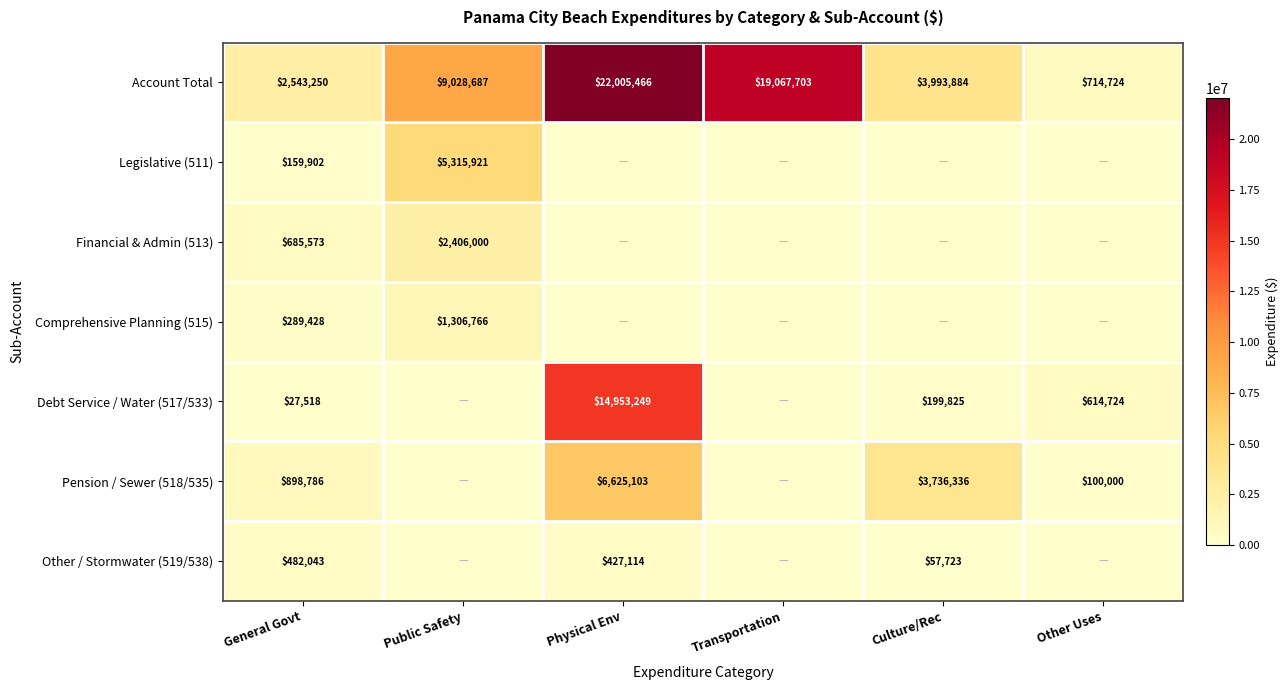

How many categories are shown in the chart?

6